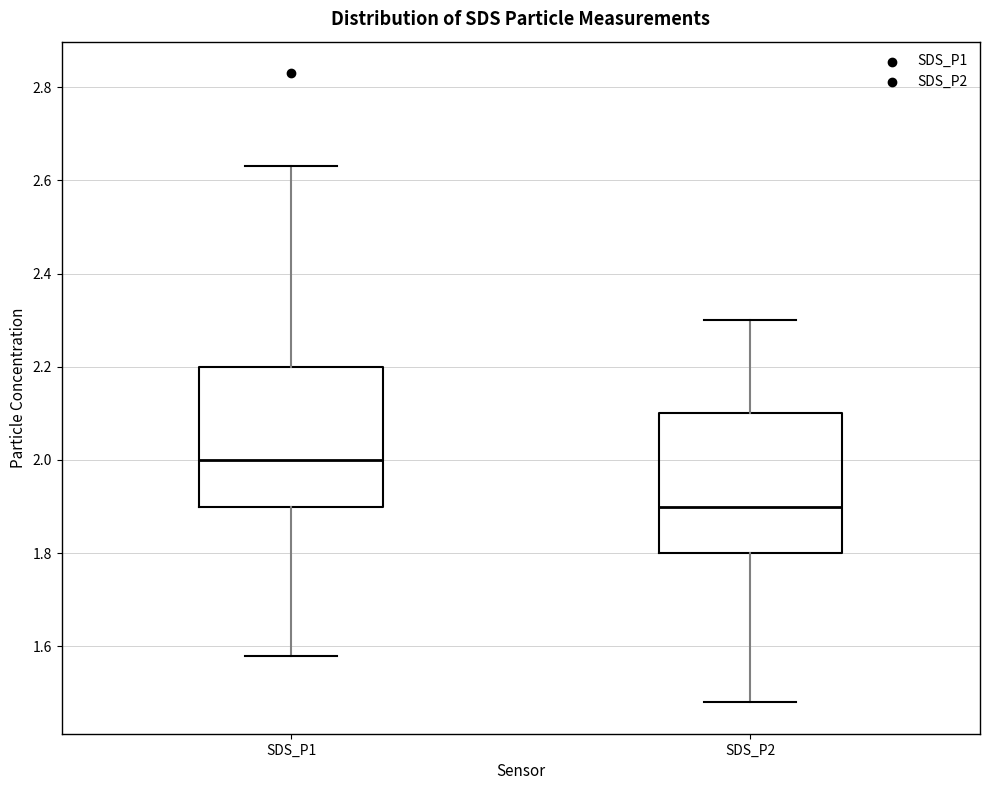

Which box's median line is the highest?

SDS_P1